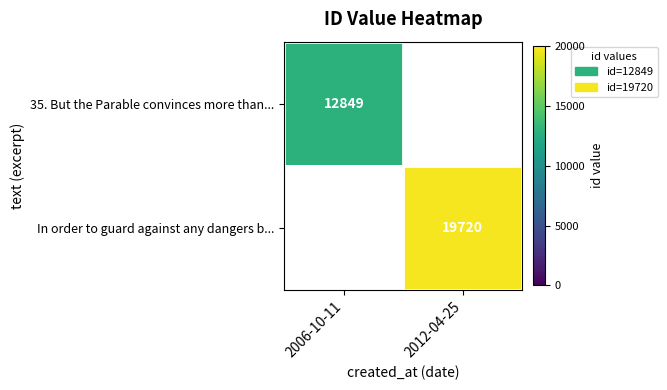

The value of 35. But the Parable convinces more than... at 2006-10-11 is 17238. True or false?

False